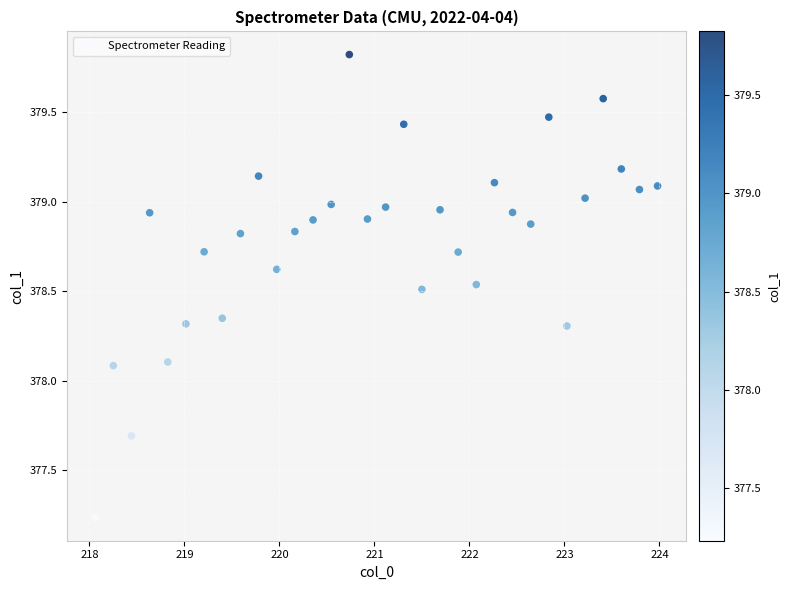

What is the range of Y values (max minus min)?

2.6